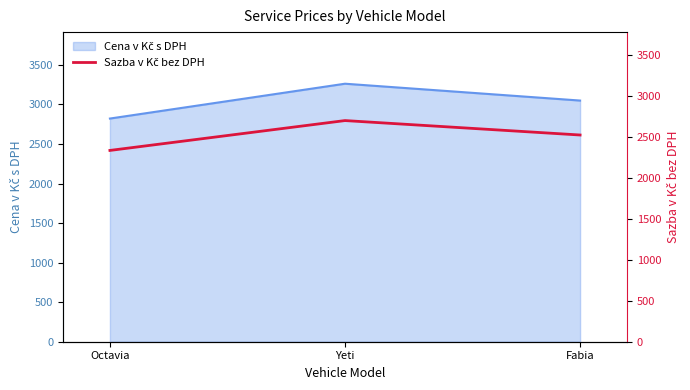

What is the minimum value shown in the chart?

2332